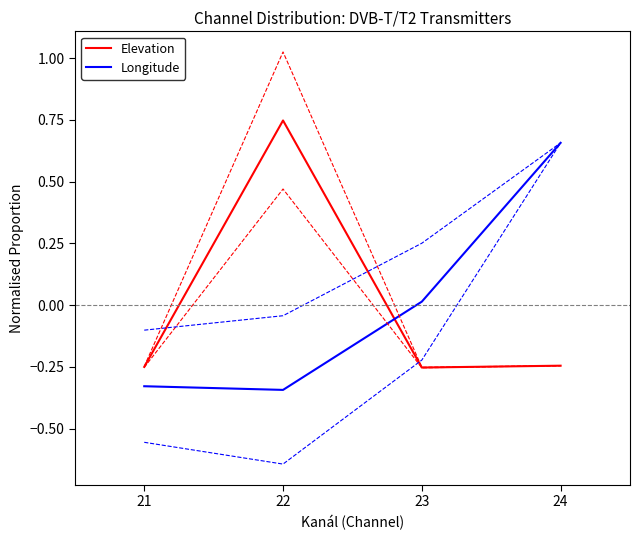

What is the difference between the maximum and minimum values in the Elevation series?

1.0